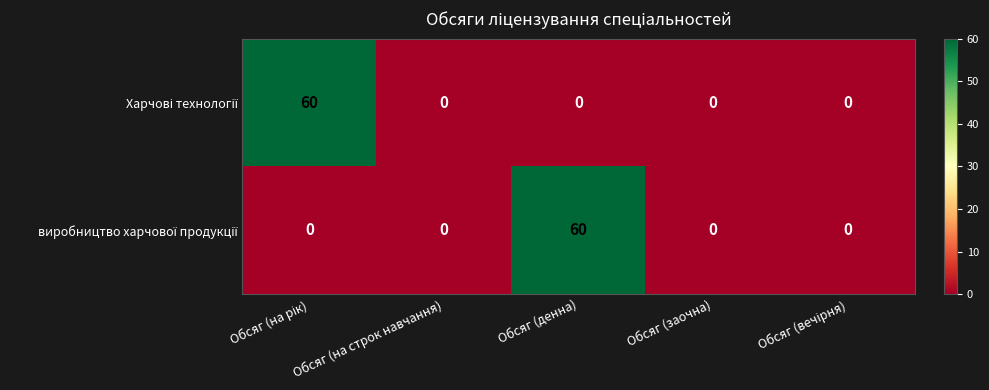

What is the greatest value displayed?

60